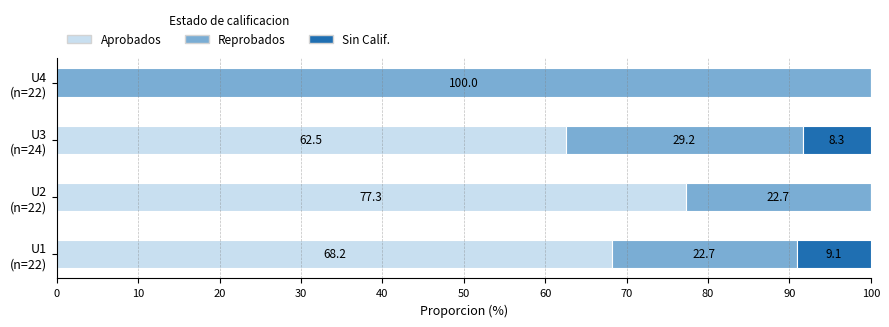

What is the maximum value for Aprobados?

77.3